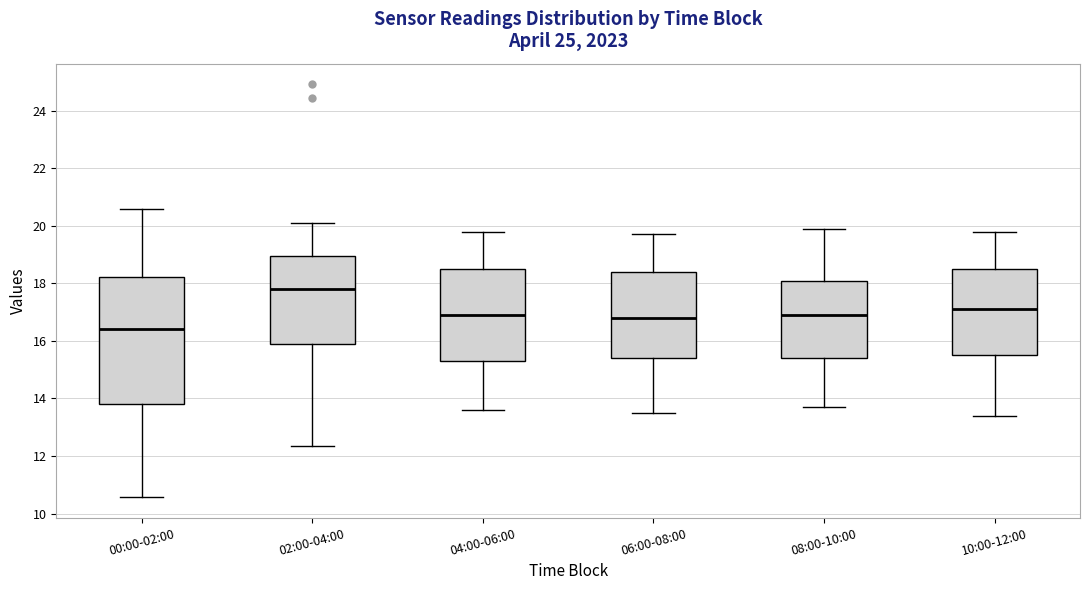

Reading left to right, read every box against the y-axis: the position of its median line, the range the box covers, and the ends of its whiskers. The values are not printed on the chart, so give them approximately, as read against the axis.

00:00-02:00: median 16.4, box 13.8 to 18.2, whiskers 10.6 to 20.6
02:00-04:00: median 17.8, box 16.0 to 19.0, whiskers 12.4 to 20.2
04:00-06:00: median 17.0, box 15.4 to 18.6, whiskers 13.6 to 19.8
06:00-08:00: median 16.8, box 15.4 to 18.4, whiskers 13.6 to 19.8
08:00-10:00: median 17.0, box 15.4 to 18.2, whiskers 13.8 to 20.0
10:00-12:00: median 17.2, box 15.6 to 18.6, whiskers 13.4 to 19.8